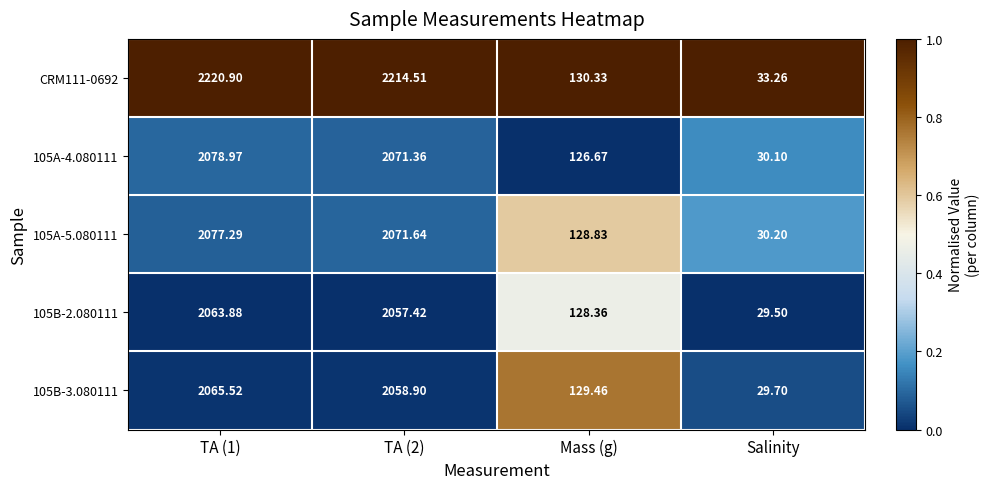

Is the value of 105A-5.080111 at TA (2) greater than the value of CRM111-0692 at Mass (g)?

Yes